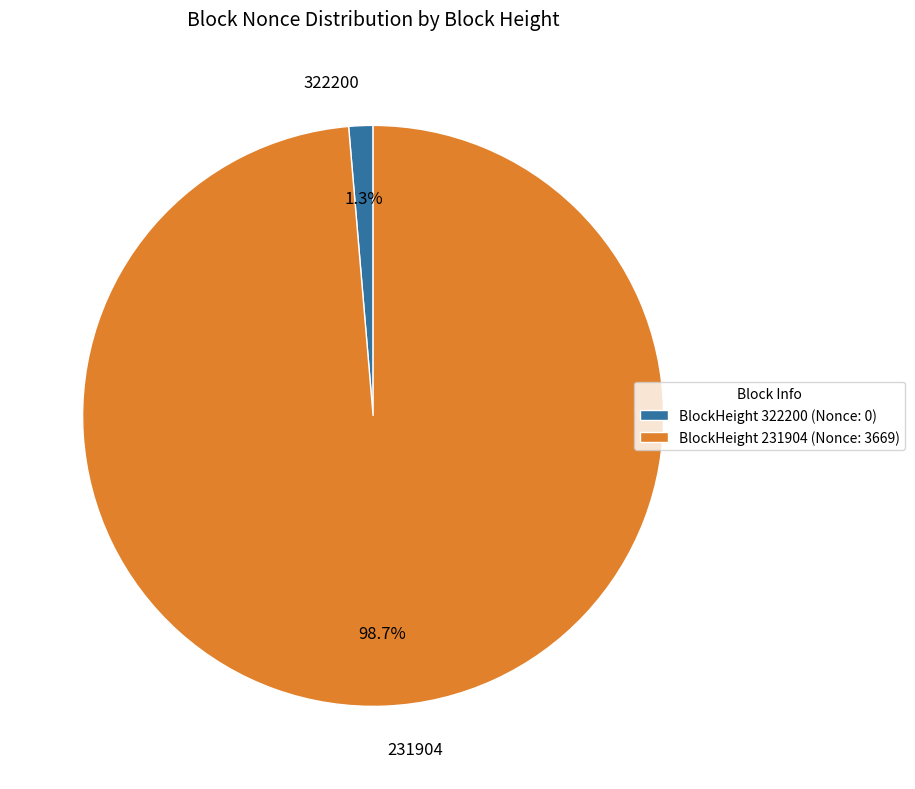

What is the total percentage of 231904 and 322200?

100.0%